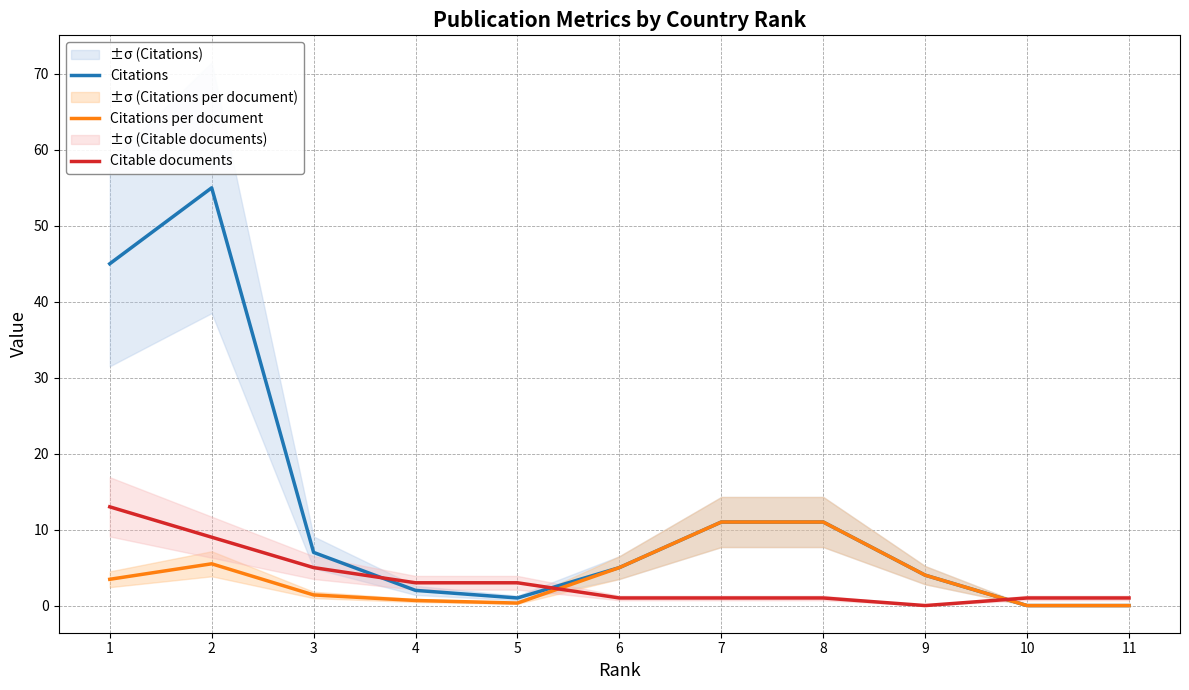

True or false: Citations and Citable documents intersect in this chart.

True